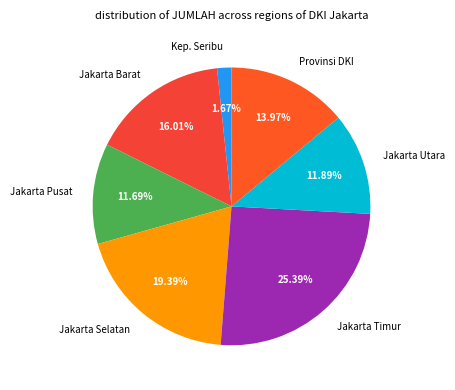

Is there any slice that represents more than half of the pie?

No